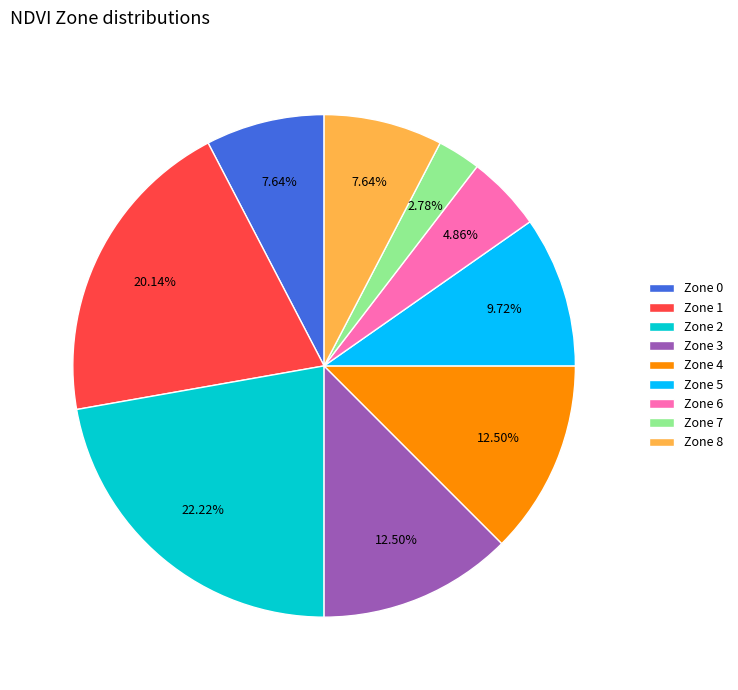

What is the largest slice in the pie chart?

Zone 2